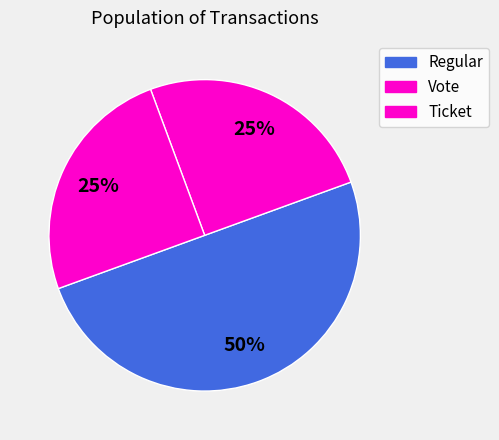

Is there a majority slice in this chart?

No